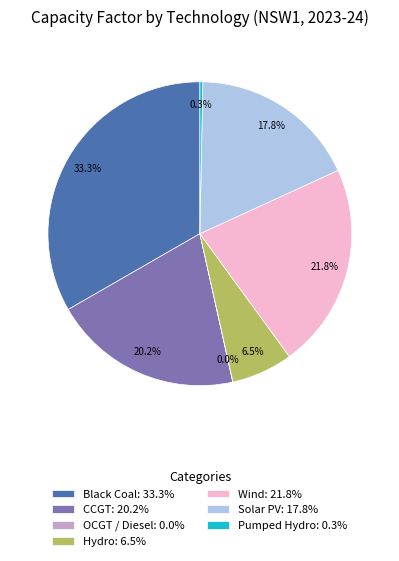

To the nearest percent, what is the average slice percentage?

14%